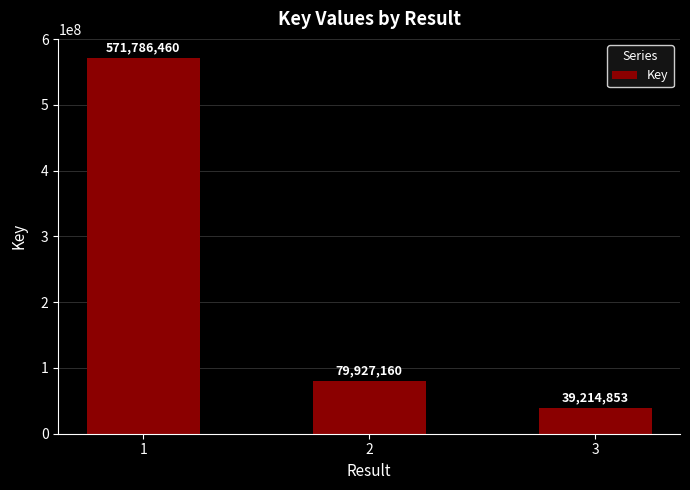

The value at 1 is 968826569. True or false?

False